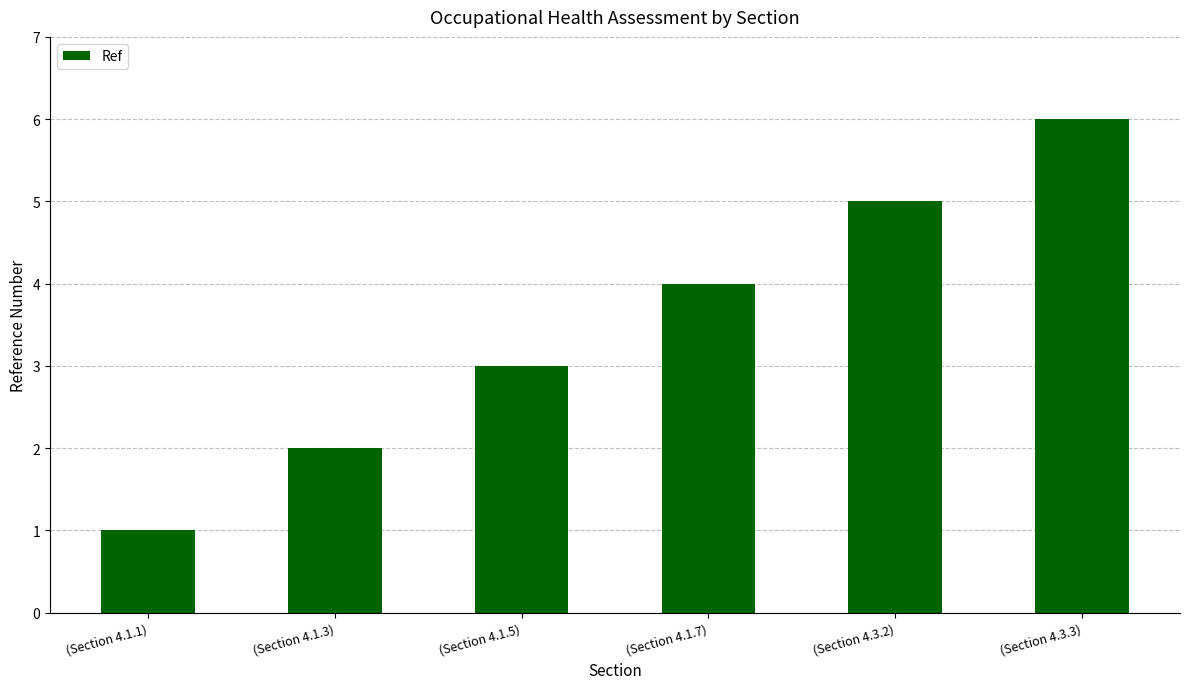

Is it true that the value at (Section 4.3.3) is 1?

False